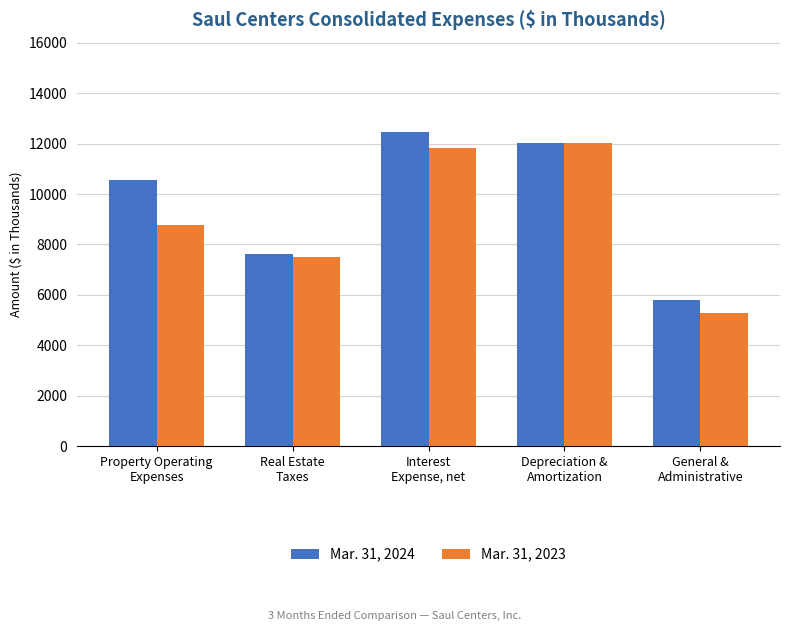

How many values in the Mar. 31, 2023 series are below 8785?

2